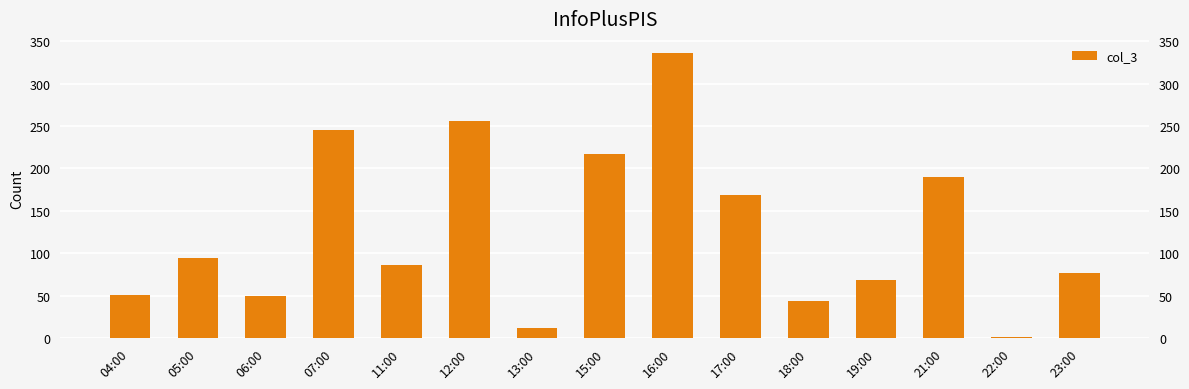

What is the approximate value at 18:00, to the nearest 50?

50